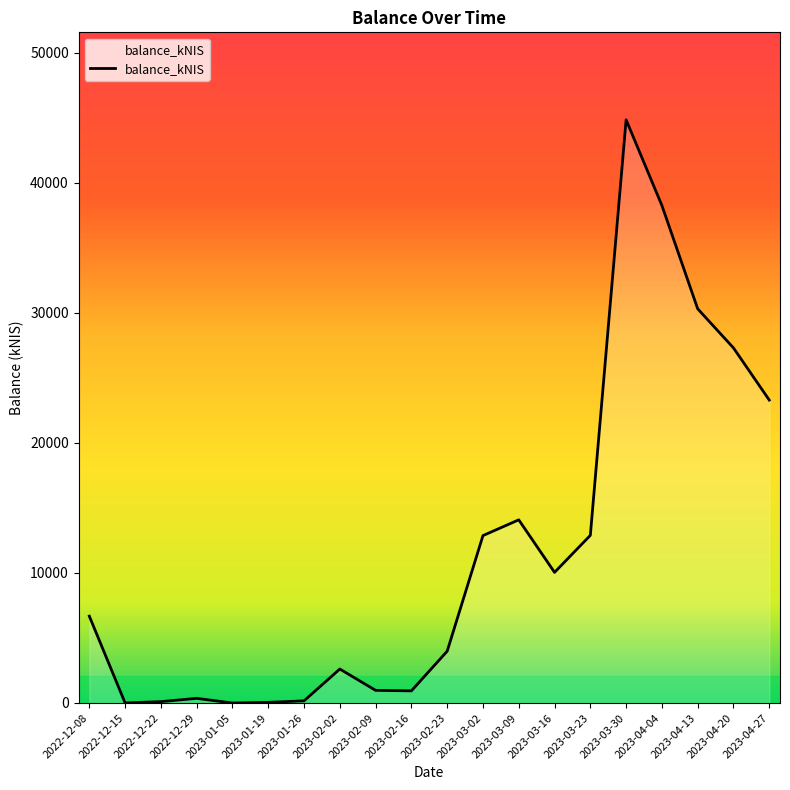

What is the approximate value at 2023-03-23?

12889.6